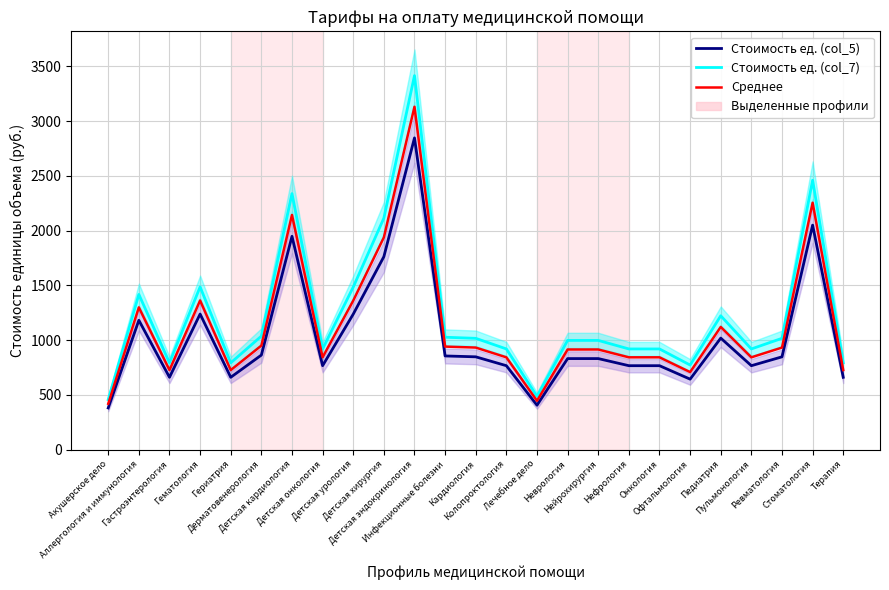

At which category does the chart reach its minimum across all series?

Акушерское дело